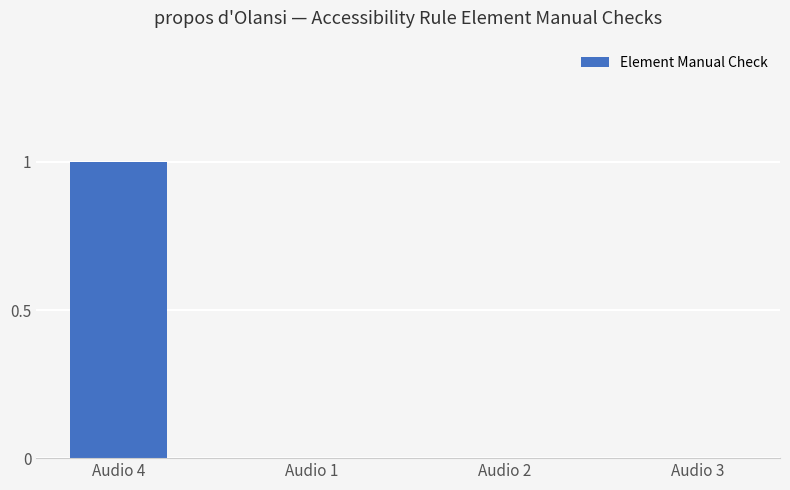

Reading right to left, transcribe all the data shown in this chart.

0	0	0	1